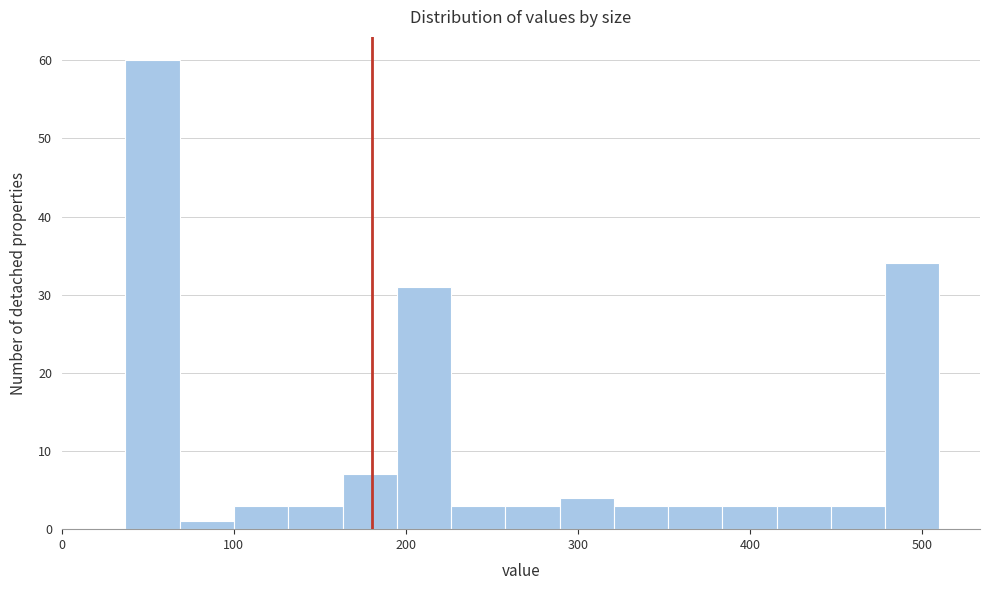

Read against the x-axis, roughly where is the centre of the tallest bar?

50